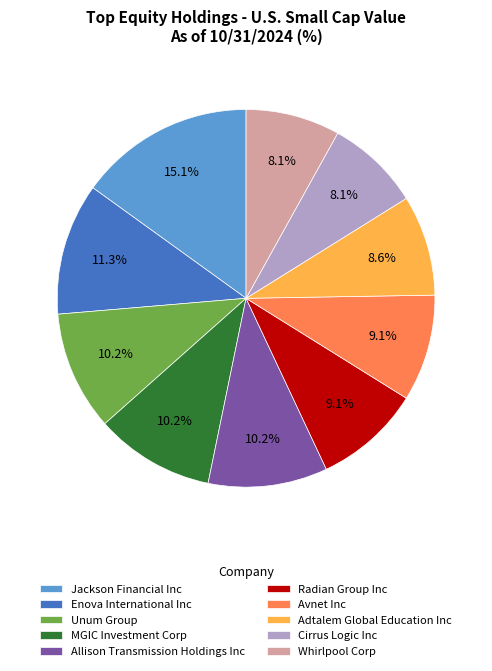

Does Avnet Inc represent more than half of the total?

No